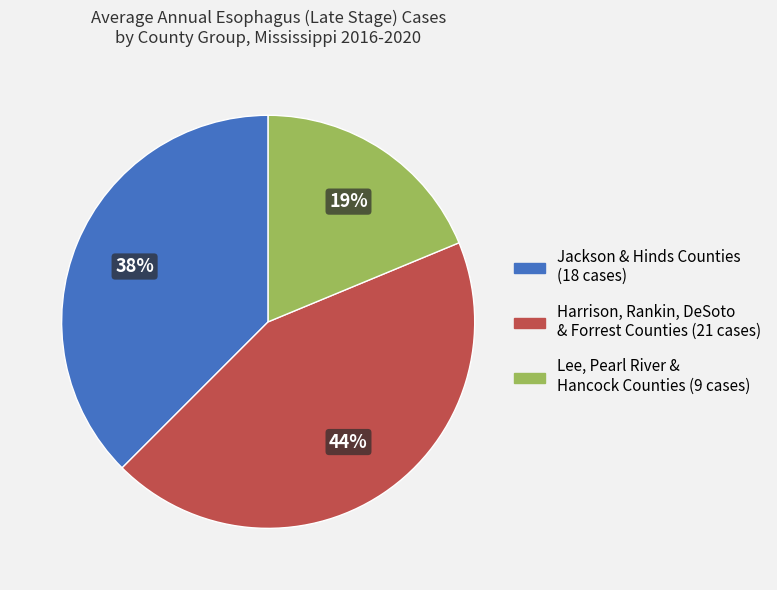

Is the sum of Lee, Pearl River & Hancock Counties (9 cases) and Harrison, Rankin, DeSoto & Forrest Counties (21 cases) greater than half?

Yes